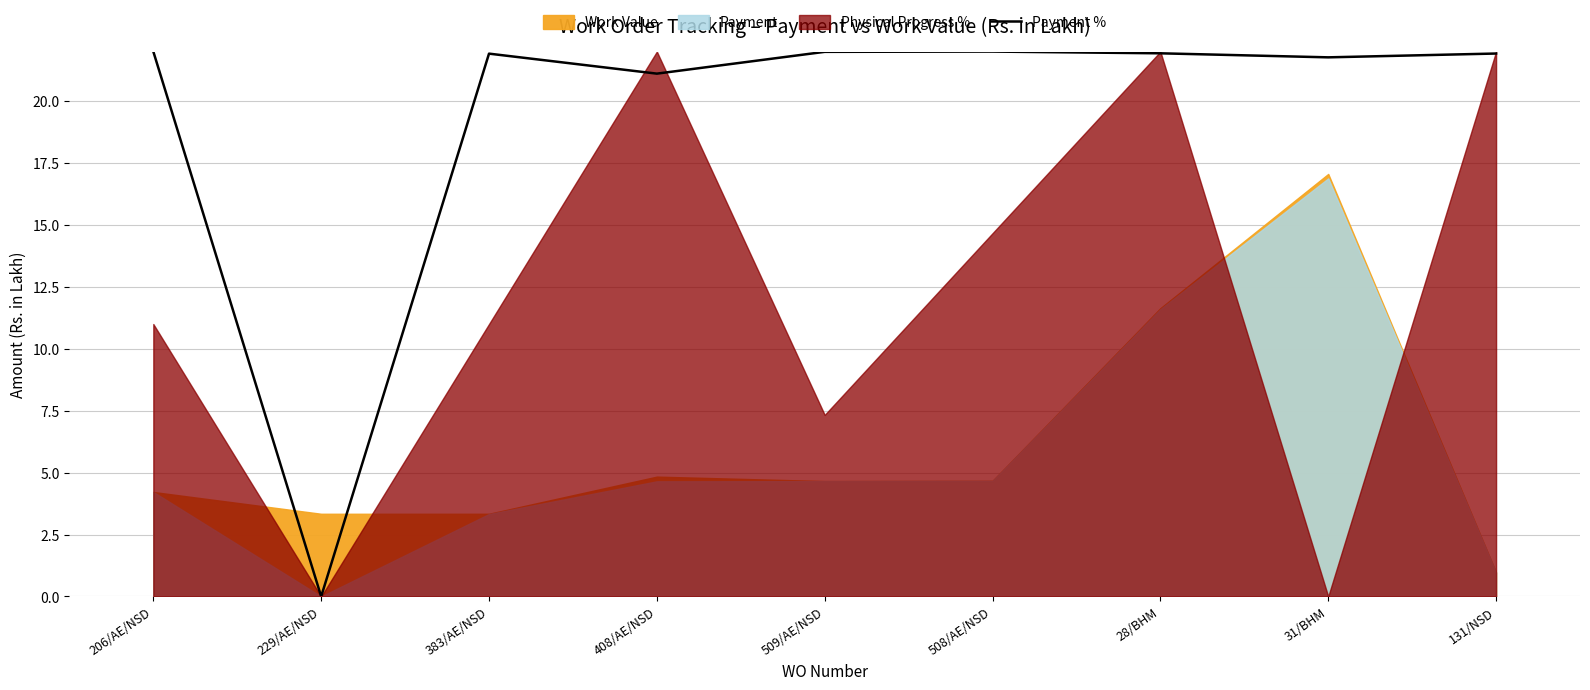

At which category does the chart reach its peak across all series?

206/AE/NSD